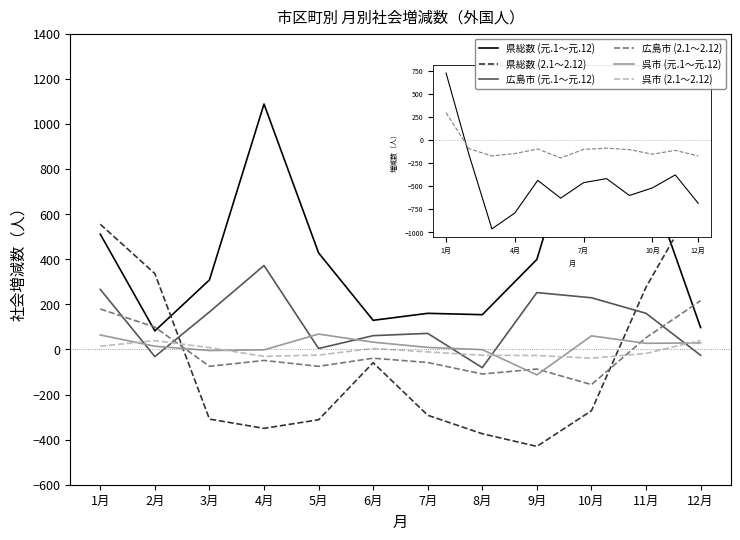

At which category is the sum across all series the highest?

1月